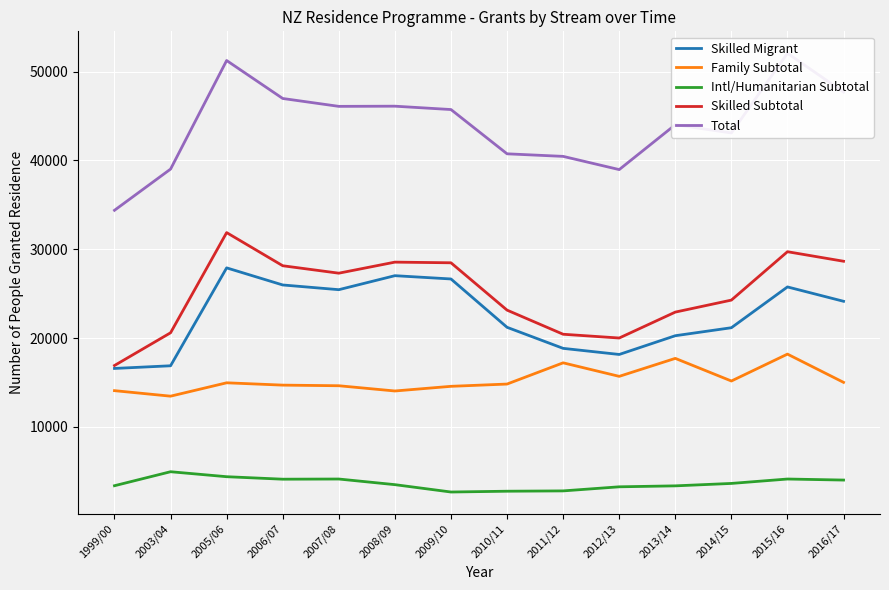

What is the average value of the Skilled Migrant series?

22572